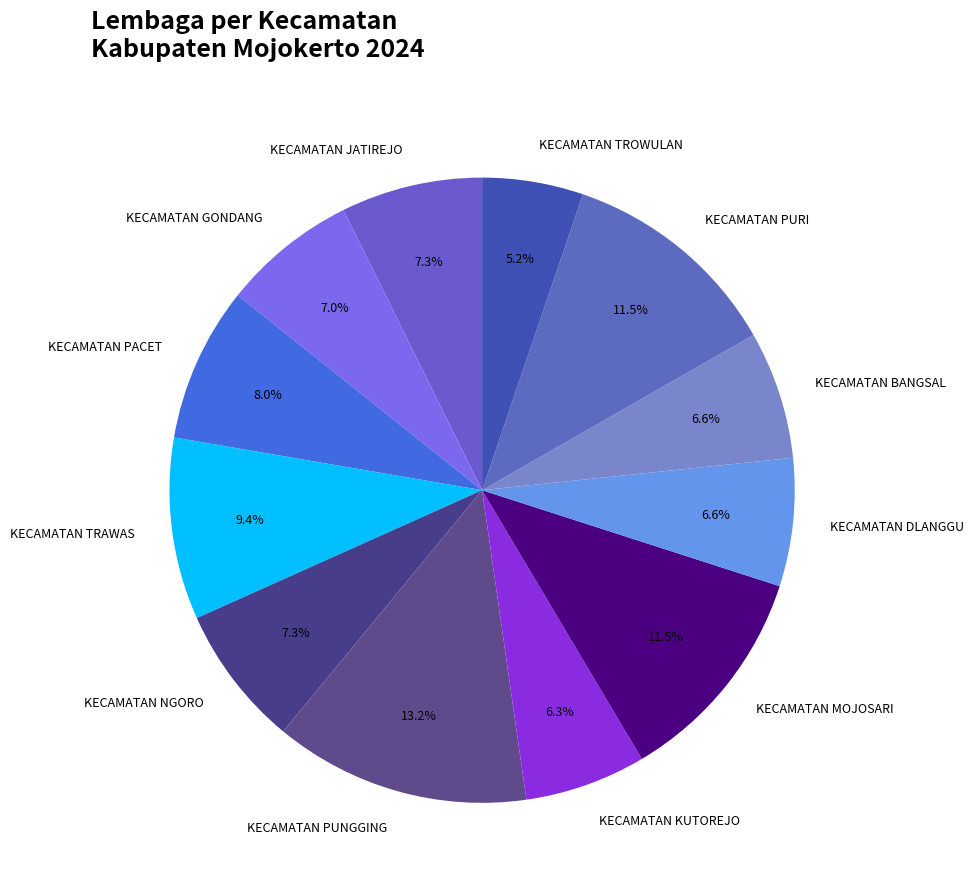

True or false: KECAMATAN PACET accounts for 8% of the total.

True